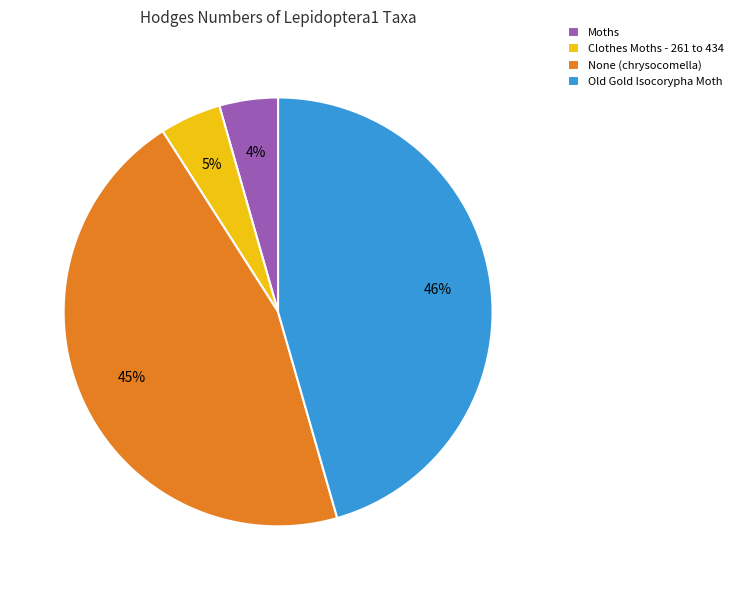

Combined, do Old Gold Isocorypha Moth and None (chrysocomella) account for over 50%?

Yes